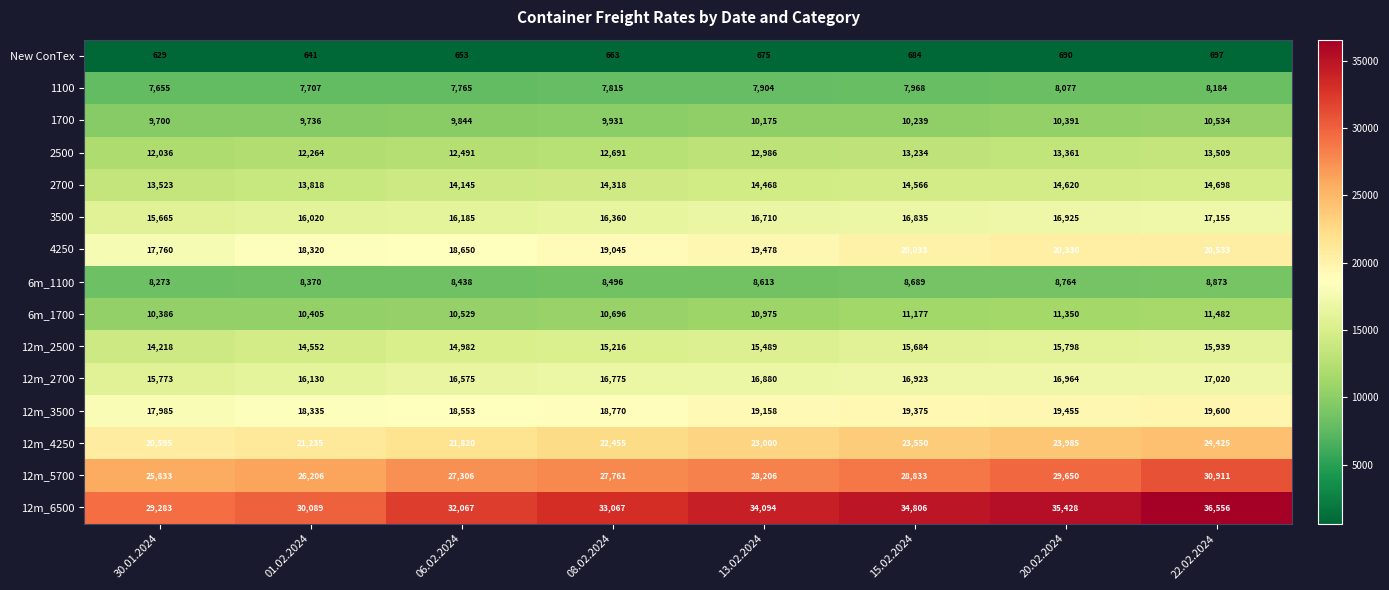

Which series has the largest range (max minus min)?

12m_6500